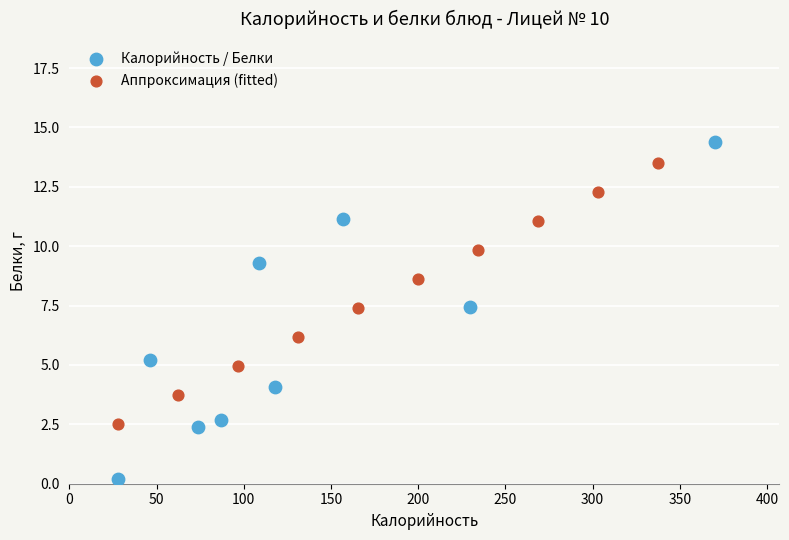

Which series reaches the minimum Y coordinate?

Калорийность / Белки